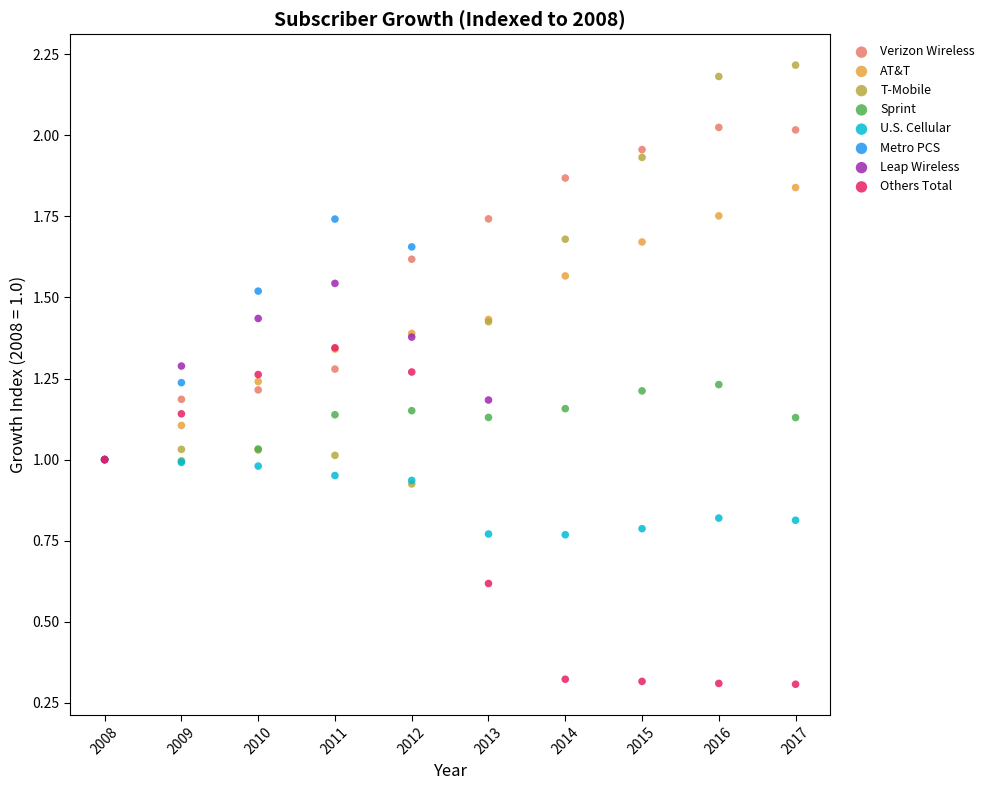

Which series has the largest Y range (max minus min)?

T-Mobile